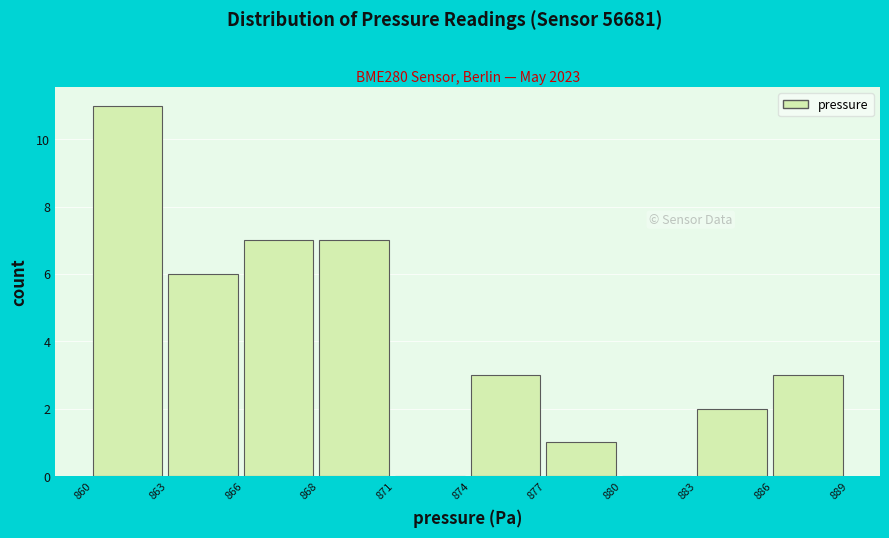

Reading left to right, extract all data points from this chart.

860=11	863=6	866=7	868=7	871=0	874=3	877=1	880=0	883=2	886=3